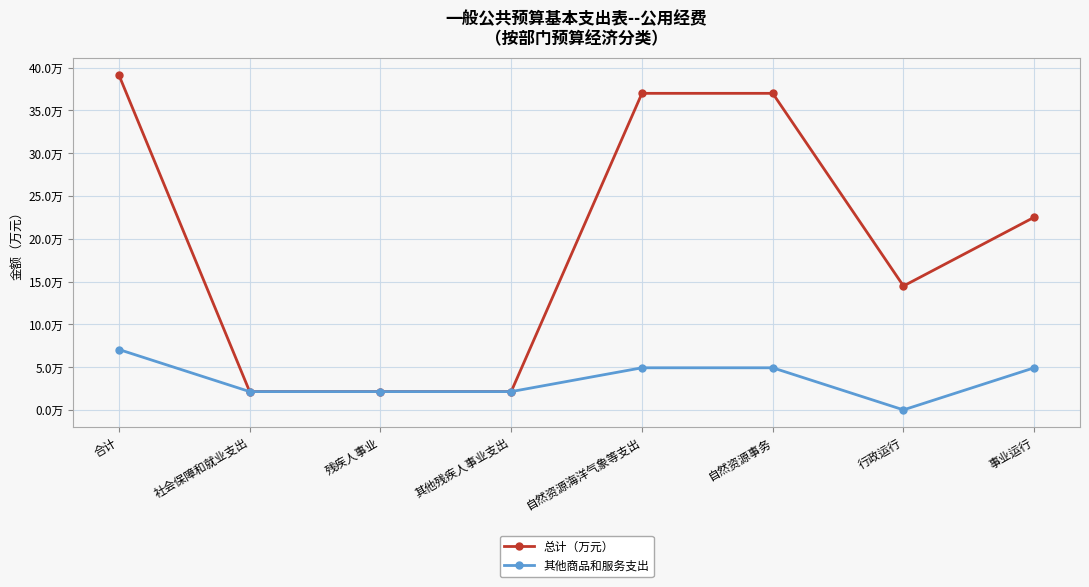

True or false: 总计（万元） and 其他商品和服务支出 cross at least once.

False